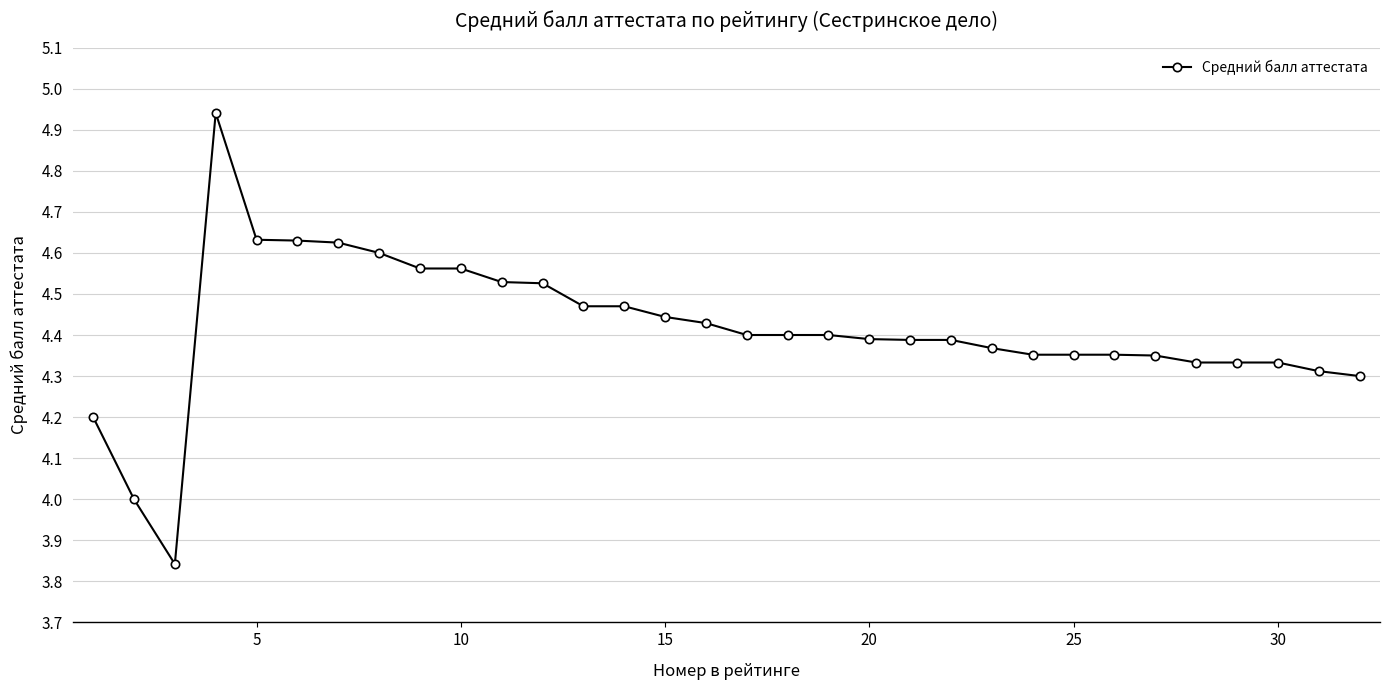

What is the difference between the maximum and minimum values?

1.1